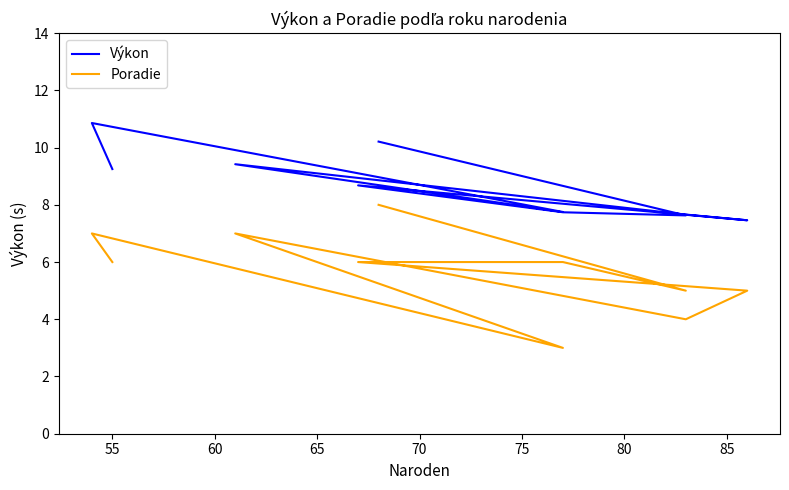

What is the average value of the Výkon series?

8.7